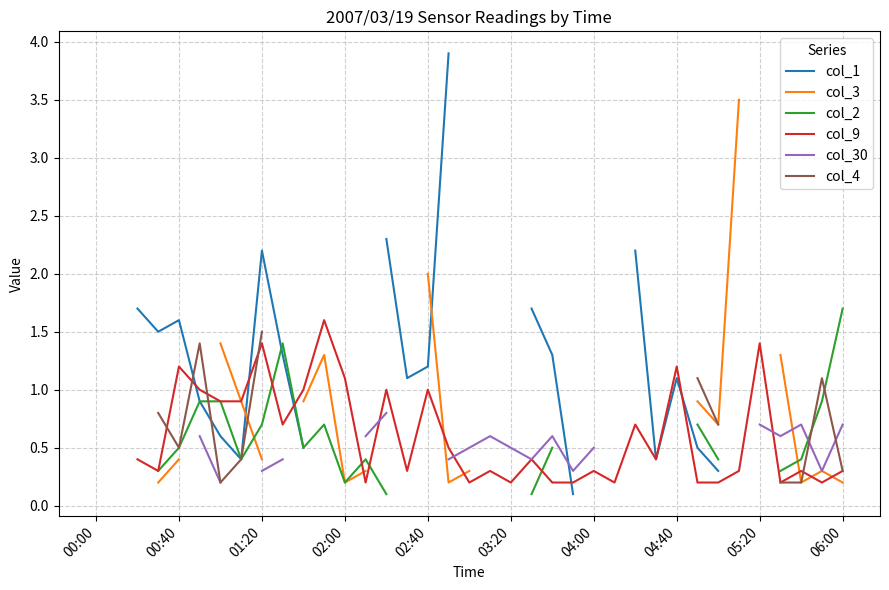

What value does the col_3 series have at 04:00?

1.4